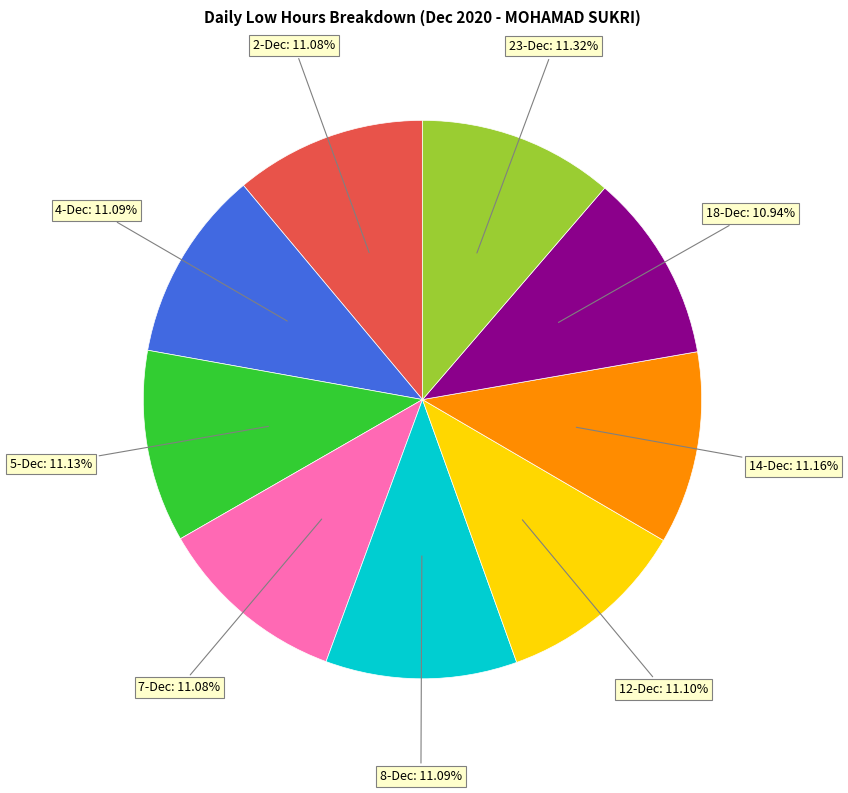

Does any single category account for the majority?

No